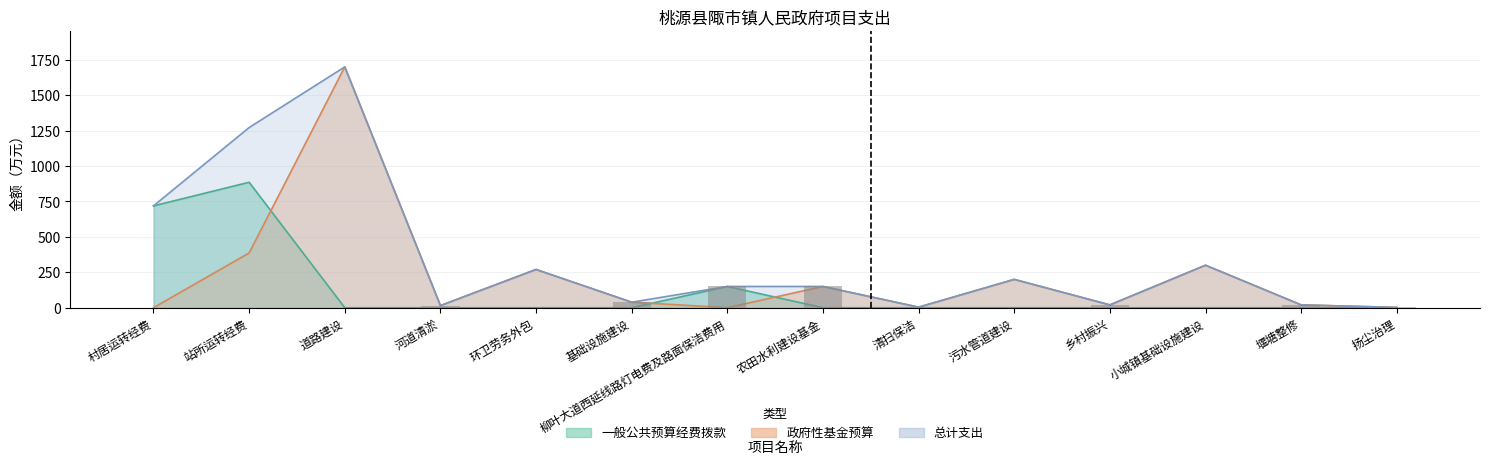

Rank the series by their average value, from lowest to highest.

一般公共预算经费拨款, 政府性基金预算, 总计